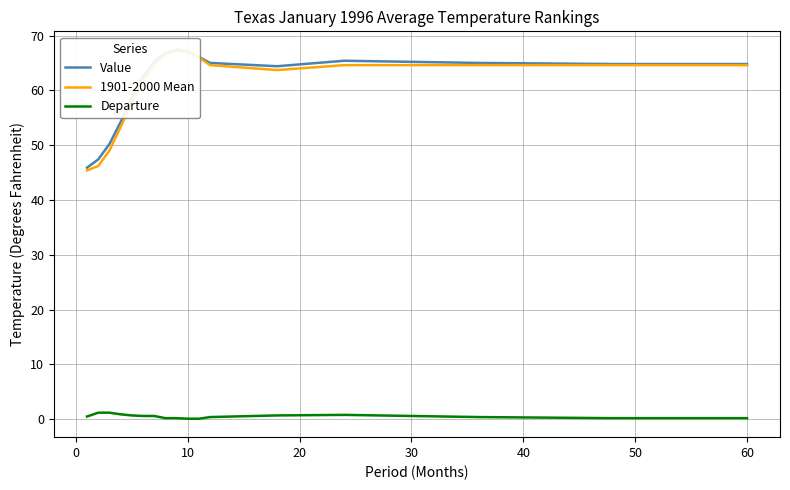

Is the value of 1901-2000 Mean at 30 greater than the value of Departure at 20?

Yes